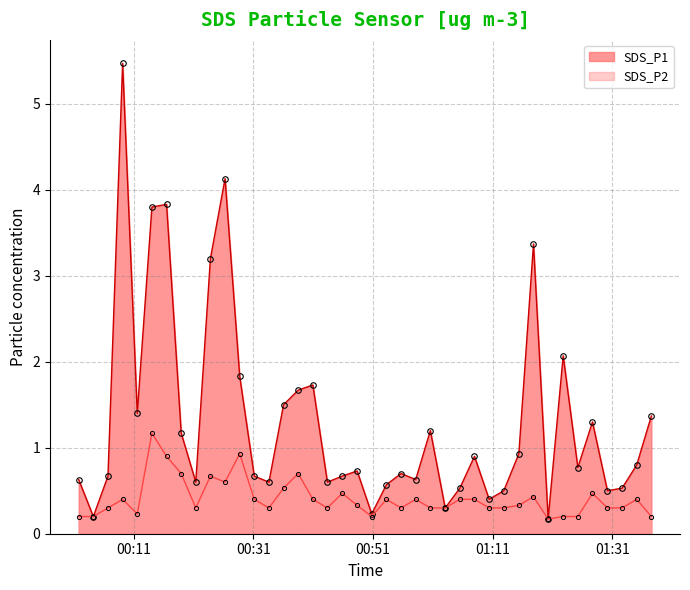

What is the value of the SDS_P2 point at the 40th from the left?

0.2